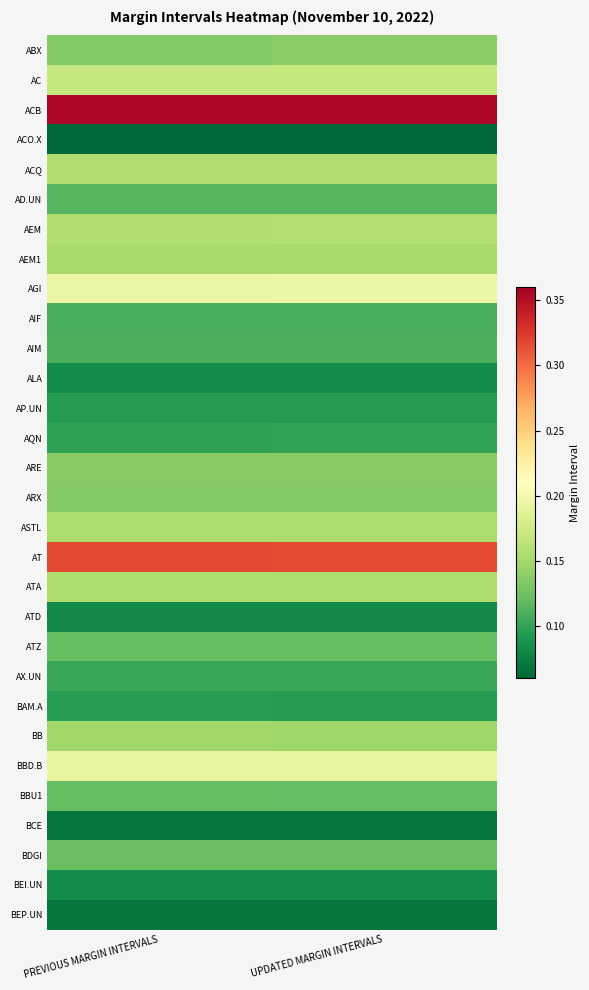

Reading right to left, list all the values displayed in this chart.

ABX: UPDATED MARGIN INTERVALS=0.1	PREVIOUS MARGIN INTERVALS=0.1
AC: UPDATED MARGIN INTERVALS=0.2	PREVIOUS MARGIN INTERVALS=0.2
ACB: UPDATED MARGIN INTERVALS=0.4	PREVIOUS MARGIN INTERVALS=0.4
ACO.X: UPDATED MARGIN INTERVALS=0.1	PREVIOUS MARGIN INTERVALS=0.1
ACQ: UPDATED MARGIN INTERVALS=0.2	PREVIOUS MARGIN INTERVALS=0.2
AD.UN: UPDATED MARGIN INTERVALS=0.1	PREVIOUS MARGIN INTERVALS=0.1
AEM: UPDATED MARGIN INTERVALS=0.2	PREVIOUS MARGIN INTERVALS=0.2
AEM1: UPDATED MARGIN INTERVALS=0.2	PREVIOUS MARGIN INTERVALS=0.2
AGI: UPDATED MARGIN INTERVALS=0.2	PREVIOUS MARGIN INTERVALS=0.2
AIF: UPDATED MARGIN INTERVALS=0.1	PREVIOUS MARGIN INTERVALS=0.1
AIM: UPDATED MARGIN INTERVALS=0.1	PREVIOUS MARGIN INTERVALS=0.1
ALA: UPDATED MARGIN INTERVALS=0.1	PREVIOUS MARGIN INTERVALS=0.1
AP.UN: UPDATED MARGIN INTERVALS=0.1	PREVIOUS MARGIN INTERVALS=0.1
AQN: UPDATED MARGIN INTERVALS=0.1	PREVIOUS MARGIN INTERVALS=0.1
ARE: UPDATED MARGIN INTERVALS=0.1	PREVIOUS MARGIN INTERVALS=0.1
ARX: UPDATED MARGIN INTERVALS=0.1	PREVIOUS MARGIN INTERVALS=0.1
ASTL: UPDATED MARGIN INTERVALS=0.2	PREVIOUS MARGIN INTERVALS=0.2
AT: UPDATED MARGIN INTERVALS=0.3	PREVIOUS MARGIN INTERVALS=0.3
ATA: UPDATED MARGIN INTERVALS=0.2	PREVIOUS MARGIN INTERVALS=0.2
ATD: UPDATED MARGIN INTERVALS=0.1	PREVIOUS MARGIN INTERVALS=0.1
ATZ: UPDATED MARGIN INTERVALS=0.1	PREVIOUS MARGIN INTERVALS=0.1
AX.UN: UPDATED MARGIN INTERVALS=0.1	PREVIOUS MARGIN INTERVALS=0.1
BAM.A: UPDATED MARGIN INTERVALS=0.1	PREVIOUS MARGIN INTERVALS=0.1
BB: UPDATED MARGIN INTERVALS=0.1	PREVIOUS MARGIN INTERVALS=0.1
BBD.B: UPDATED MARGIN INTERVALS=0.2	PREVIOUS MARGIN INTERVALS=0.2
BBU1: UPDATED MARGIN INTERVALS=0.1	PREVIOUS MARGIN INTERVALS=0.1
BCE: UPDATED MARGIN INTERVALS=0.1	PREVIOUS MARGIN INTERVALS=0.1
BDGI: UPDATED MARGIN INTERVALS=0.1	PREVIOUS MARGIN INTERVALS=0.1
BEI.UN: UPDATED MARGIN INTERVALS=0.1	PREVIOUS MARGIN INTERVALS=0.1
BEP.UN: UPDATED MARGIN INTERVALS=0.1	PREVIOUS MARGIN INTERVALS=0.1